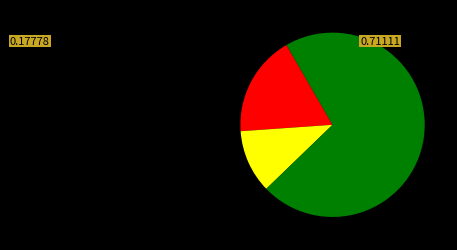

Does any single category account for the majority?

Yes